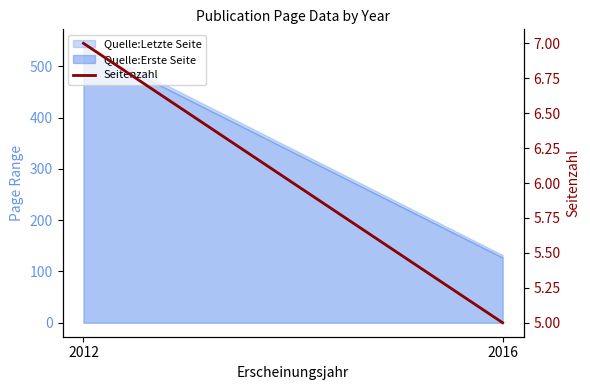

At which category does the chart reach its minimum across all series?

2016